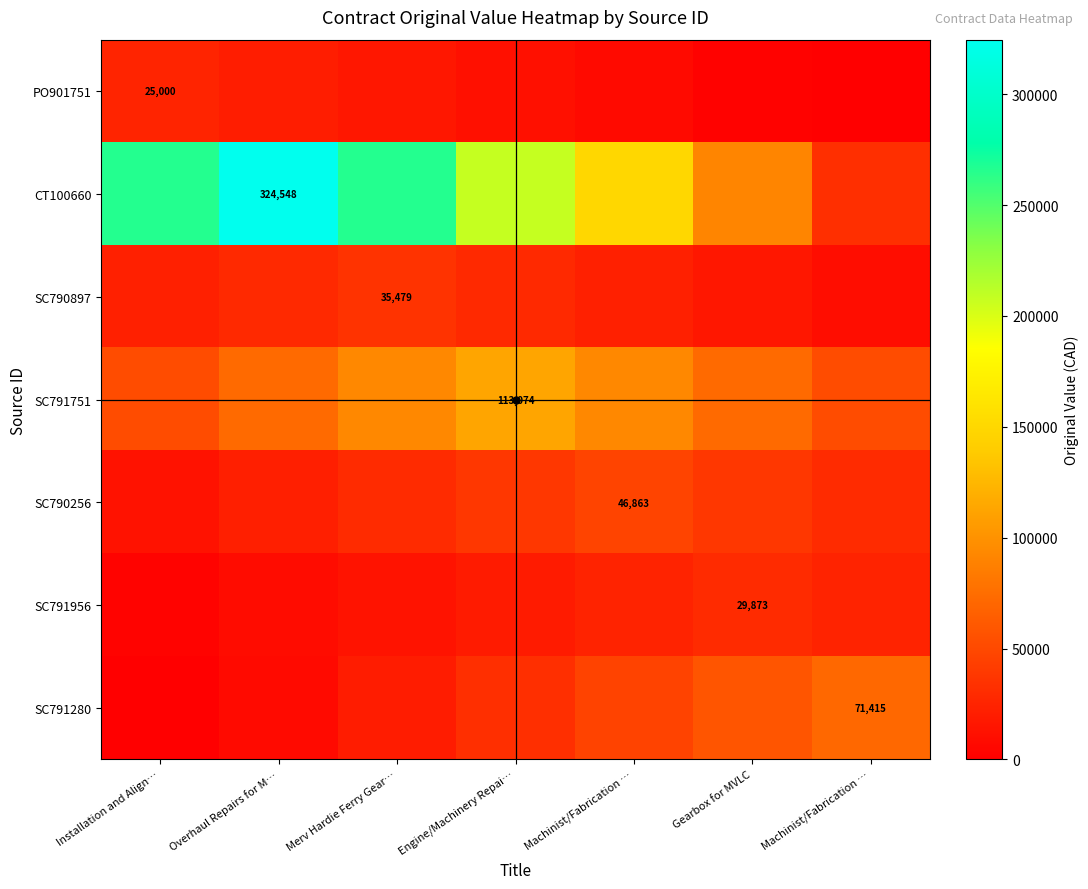

Rank the categories by PO901751 value from lowest to highest.

Machinist/Fabrication …, Gearbox for MVLC, Machinist/Fabrication …, Engine/Machinery Repai…, Merv Hardie Ferry Gear…, Overhaul Repairs for M…, Installation and Align…